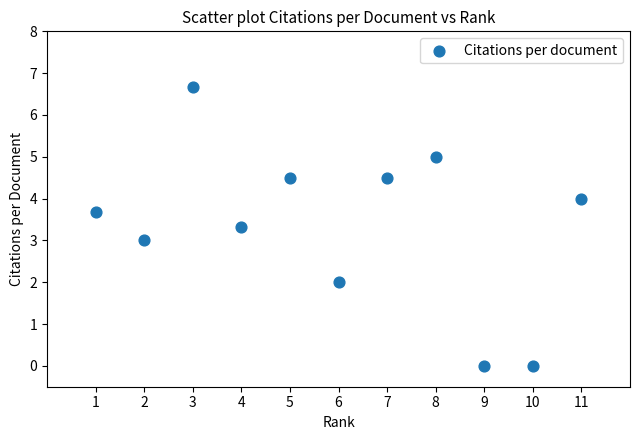

What is the average Y value?

3.3